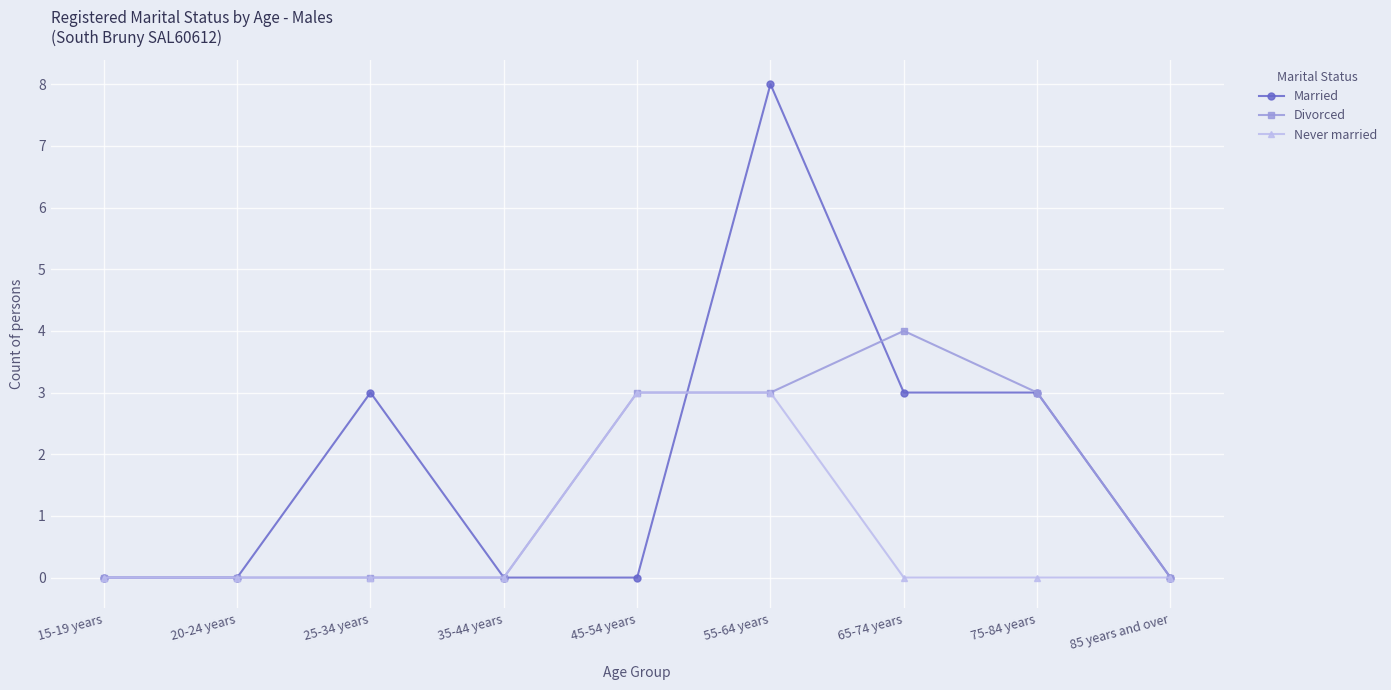

Reading left to right, list all the values displayed in this chart.

Married: 0	0	3	0	0	8	3	3	0
Divorced: 0	0	0	0	3	3	4	3	0
Never married: 0	0	0	0	3	3	0	0	0